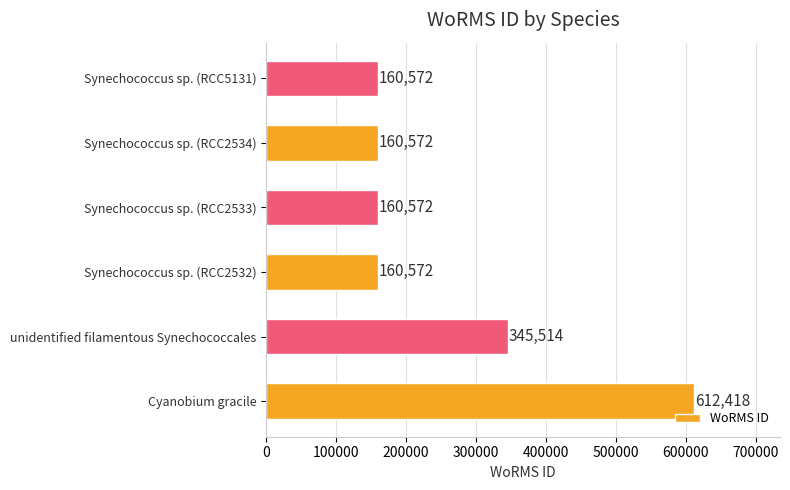

Reading bottom to top, extract all data points from this chart.

Cyanobium gracile=612418	unidentified filamentous Synechococcales=345514	Synechococcus sp. (RCC2532)=160572	Synechococcus sp. (RCC2533)=160572	Synechococcus sp. (RCC2534)=160572	Synechococcus sp. (RCC5131)=160572